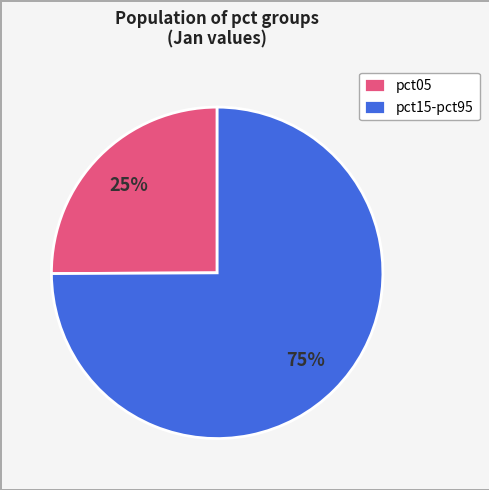

Which category has the biggest portion of the pie?

pct15-pct95